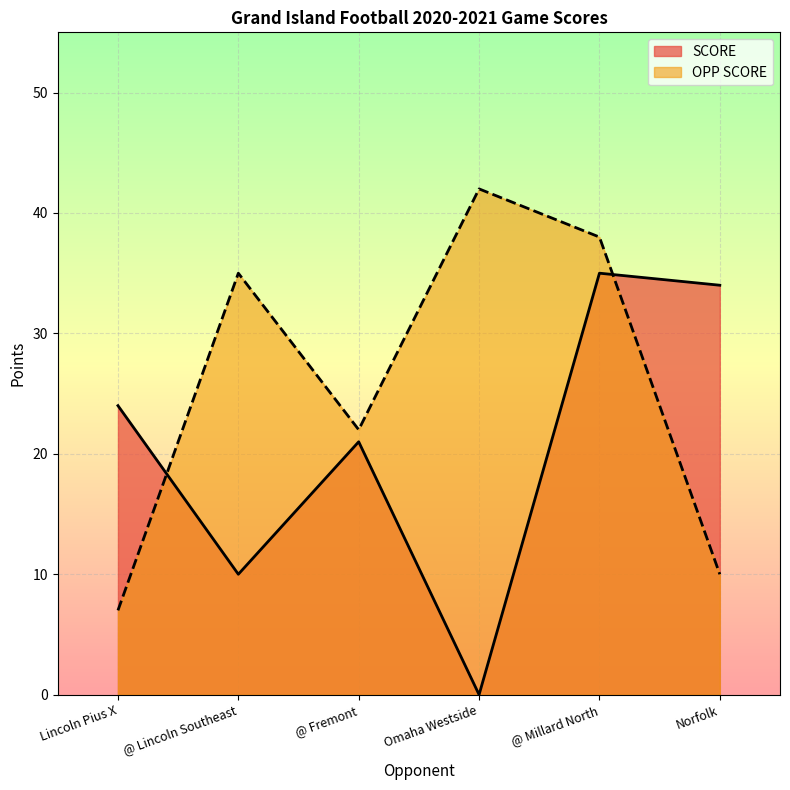

What are all the series names shown in the legend?

SCORE, OPP SCORE